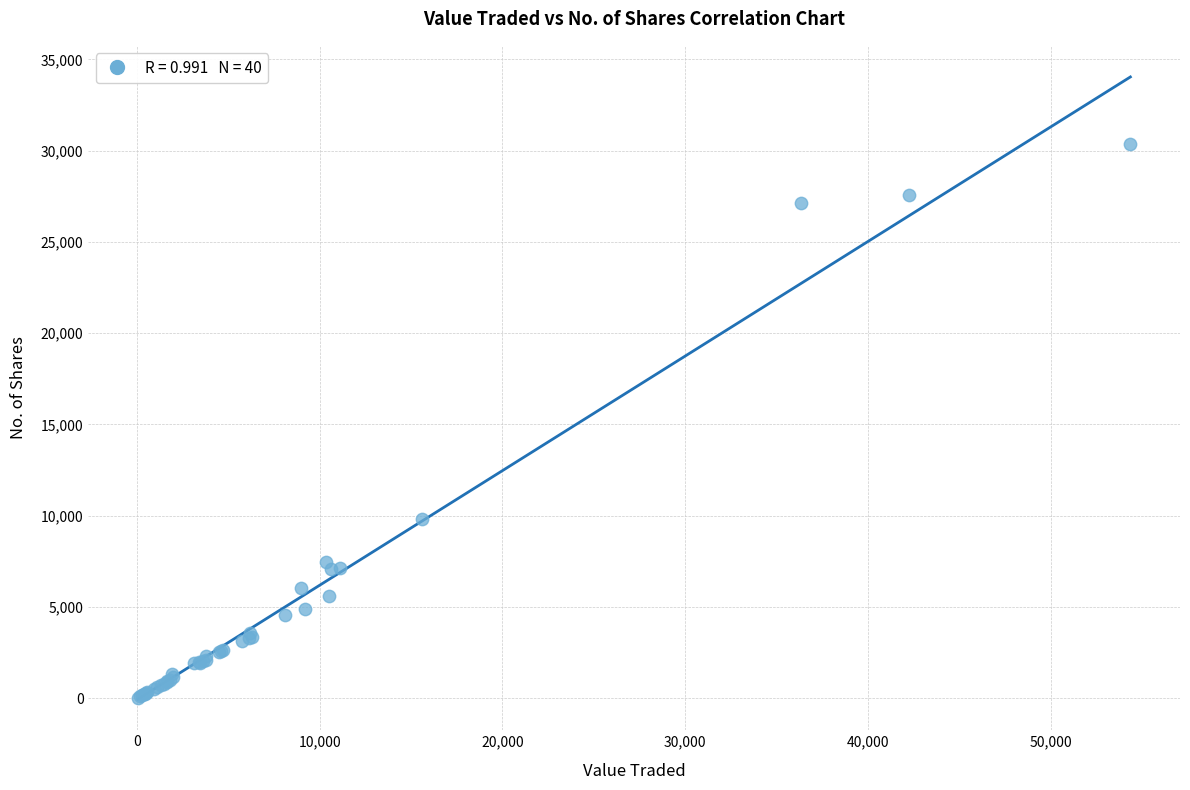

What Y value in the scatter plot is closest to 15210?

9823